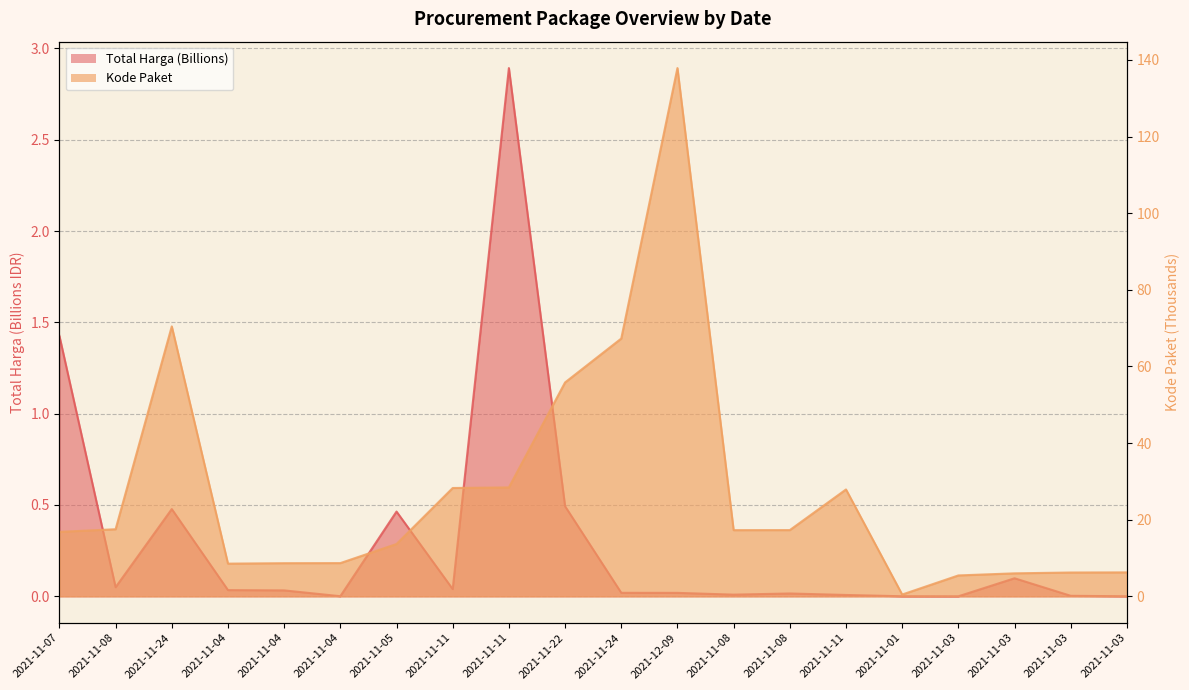

Where is Kode Paket nearest to the value 69?

2021-11-24